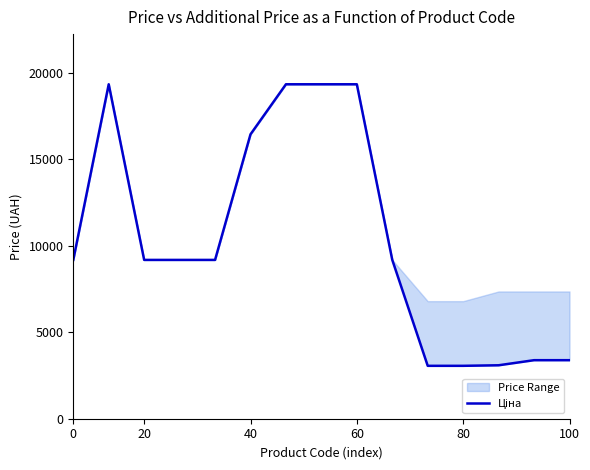

Is it true that the value at 13 is 5668.3?

False